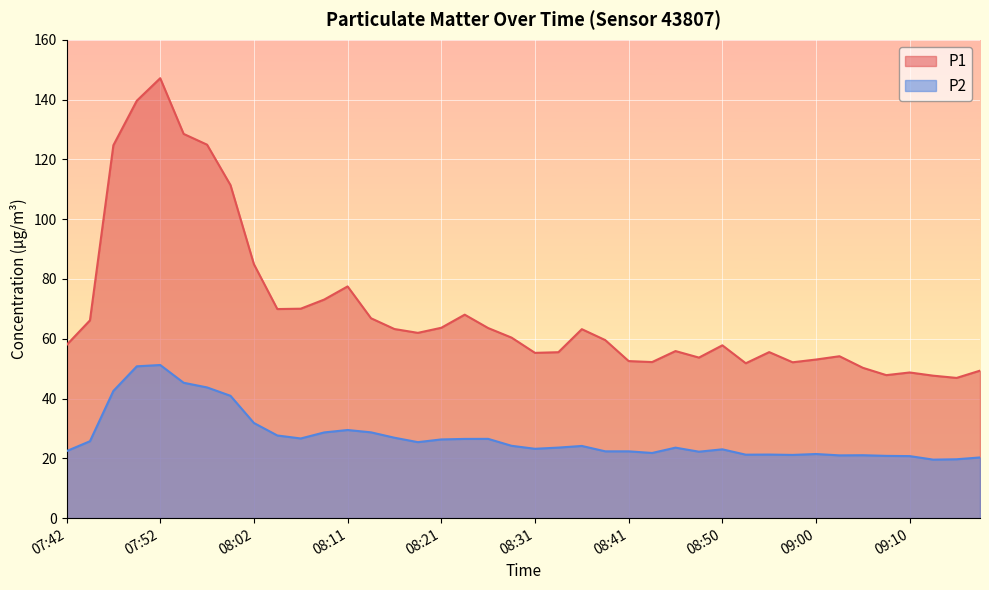

Where is the first local maximum for P2?

07:52